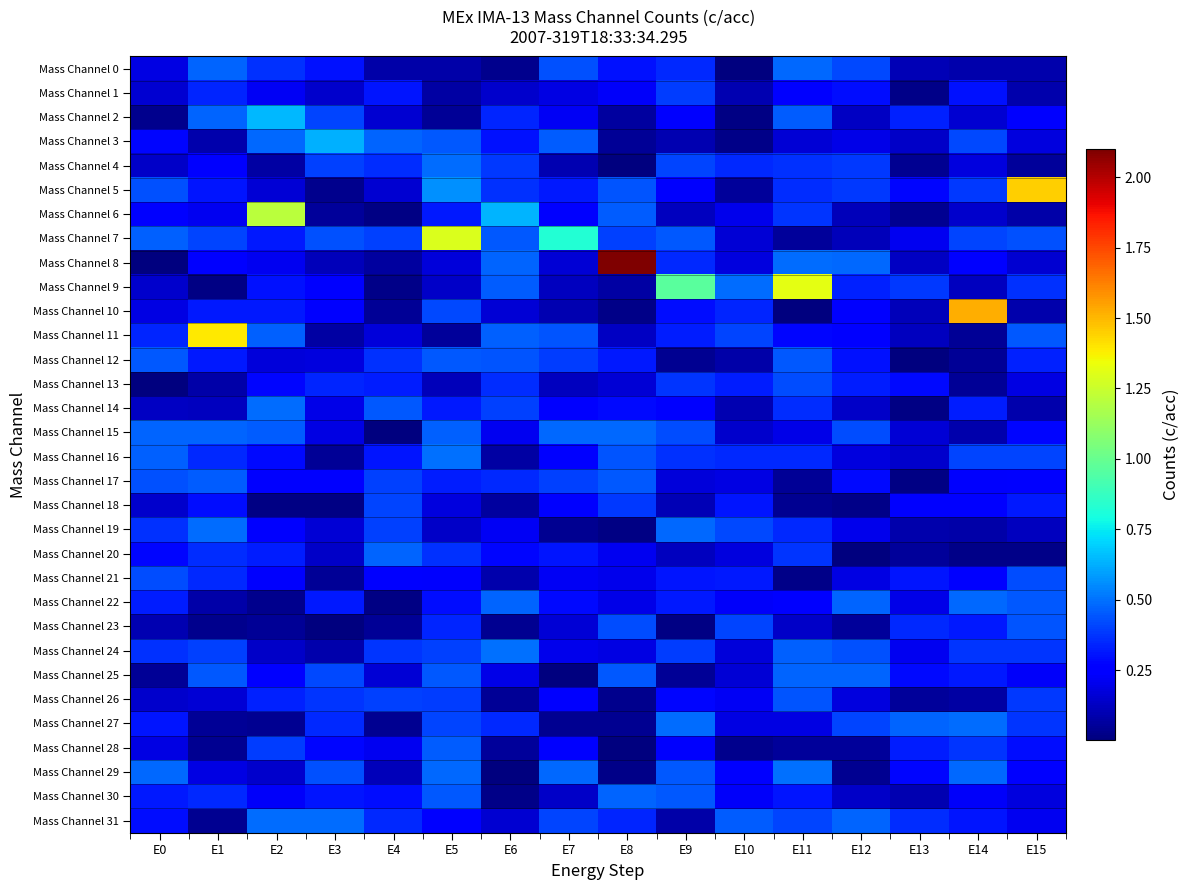

Reading left to right, what are all the values shown in this chart?

Mass Channel 0: E0=0.2	E1=0.5	E2=0.4	E3=0.3	E4=0.1	E5=0.1	E6=0.0	E7=0.4	E8=0.3	E9=0.4	E10=0.0	E11=0.5	E12=0.4	E13=0.1	E14=0.1	E15=0.1
Mass Channel 1: E0=0.2	E1=0.3	E2=0.2	E3=0.1	E4=0.3	E5=0.1	E6=0.1	E7=0.2	E8=0.2	E9=0.4	E10=0.1	E11=0.3	E12=0.3	E13=0.0	E14=0.3	E15=0.1
Mass Channel 2: E0=0.0	E1=0.5	E2=0.6	E3=0.4	E4=0.2	E5=0.0	E6=0.3	E7=0.2	E8=0.1	E9=0.2	E10=0.0	E11=0.5	E12=0.1	E13=0.3	E14=0.2	E15=0.3
Mass Channel 3: E0=0.3	E1=0.1	E2=0.5	E3=0.6	E4=0.5	E5=0.4	E6=0.3	E7=0.5	E8=0.0	E9=0.1	E10=0.0	E11=0.2	E12=0.2	E13=0.1	E14=0.4	E15=0.2
Mass Channel 4: E0=0.1	E1=0.3	E2=0.1	E3=0.4	E4=0.4	E5=0.5	E6=0.4	E7=0.1	E8=0.0	E9=0.4	E10=0.4	E11=0.4	E12=0.4	E13=0.0	E14=0.2	E15=0.1
Mass Channel 5: E0=0.4	E1=0.3	E2=0.2	E3=0.0	E4=0.2	E5=0.6	E6=0.4	E7=0.3	E8=0.4	E9=0.2	E10=0.1	E11=0.4	E12=0.4	E13=0.3	E14=0.4	E15=1.4
Mass Channel 6: E0=0.3	E1=0.2	E2=1.2	E3=0.1	E4=0.0	E5=0.3	E6=0.6	E7=0.3	E8=0.5	E9=0.1	E10=0.2	E11=0.4	E12=0.1	E13=0.0	E14=0.1	E15=0.1
Mass Channel 7: E0=0.5	E1=0.4	E2=0.3	E3=0.4	E4=0.4	E5=1.3	E6=0.4	E7=0.8	E8=0.4	E9=0.4	E10=0.2	E11=0.1	E12=0.1	E13=0.2	E14=0.4	E15=0.4
Mass Channel 8: E0=0.0	E1=0.3	E2=0.2	E3=0.1	E4=0.1	E5=0.2	E6=0.5	E7=0.2	E8=2.1	E9=0.4	E10=0.2	E11=0.5	E12=0.5	E13=0.1	E14=0.2	E15=0.2
Mass Channel 9: E0=0.1	E1=0.0	E2=0.3	E3=0.3	E4=0.0	E5=0.1	E6=0.5	E7=0.1	E8=0.1	E9=1.0	E10=0.5	E11=1.3	E12=0.3	E13=0.4	E14=0.1	E15=0.4
Mass Channel 10: E0=0.2	E1=0.3	E2=0.3	E3=0.3	E4=0.0	E5=0.4	E6=0.2	E7=0.1	E8=0.0	E9=0.3	E10=0.3	E11=0.0	E12=0.3	E13=0.1	E14=1.5	E15=0.1
Mass Channel 11: E0=0.3	E1=1.4	E2=0.5	E3=0.1	E4=0.2	E5=0.1	E6=0.5	E7=0.4	E8=0.1	E9=0.3	E10=0.4	E11=0.3	E12=0.3	E13=0.1	E14=0.0	E15=0.4
Mass Channel 12: E0=0.5	E1=0.3	E2=0.2	E3=0.2	E4=0.4	E5=0.4	E6=0.4	E7=0.4	E8=0.3	E9=0.0	E10=0.1	E11=0.4	E12=0.3	E13=0.0	E14=0.1	E15=0.3
Mass Channel 13: E0=0.0	E1=0.1	E2=0.3	E3=0.3	E4=0.3	E5=0.1	E6=0.4	E7=0.1	E8=0.2	E9=0.4	E10=0.3	E11=0.4	E12=0.3	E13=0.3	E14=0.0	E15=0.2
Mass Channel 14: E0=0.1	E1=0.1	E2=0.5	E3=0.2	E4=0.4	E5=0.3	E6=0.4	E7=0.3	E8=0.3	E9=0.2	E10=0.1	E11=0.4	E12=0.1	E13=0.0	E14=0.3	E15=0.1
Mass Channel 15: E0=0.5	E1=0.5	E2=0.5	E3=0.2	E4=0.0	E5=0.5	E6=0.2	E7=0.5	E8=0.5	E9=0.4	E10=0.1	E11=0.2	E12=0.4	E13=0.2	E14=0.1	E15=0.3
Mass Channel 16: E0=0.5	E1=0.3	E2=0.3	E3=0.0	E4=0.3	E5=0.5	E6=0.1	E7=0.3	E8=0.4	E9=0.4	E10=0.3	E11=0.4	E12=0.2	E13=0.1	E14=0.4	E15=0.4
Mass Channel 17: E0=0.4	E1=0.5	E2=0.3	E3=0.3	E4=0.4	E5=0.3	E6=0.4	E7=0.4	E8=0.4	E9=0.2	E10=0.2	E11=0.0	E12=0.3	E13=0.0	E14=0.2	E15=0.3
Mass Channel 18: E0=0.1	E1=0.3	E2=0.0	E3=0.0	E4=0.4	E5=0.2	E6=0.1	E7=0.3	E8=0.4	E9=0.1	E10=0.3	E11=0.0	E12=0.0	E13=0.3	E14=0.3	E15=0.3
Mass Channel 19: E0=0.4	E1=0.5	E2=0.3	E3=0.2	E4=0.4	E5=0.1	E6=0.2	E7=0.0	E8=0.0	E9=0.5	E10=0.4	E11=0.3	E12=0.2	E13=0.1	E14=0.1	E15=0.1
Mass Channel 20: E0=0.3	E1=0.4	E2=0.3	E3=0.1	E4=0.5	E5=0.4	E6=0.3	E7=0.3	E8=0.2	E9=0.1	E10=0.2	E11=0.4	E12=0.0	E13=0.1	E14=0.0	E15=0.0
Mass Channel 21: E0=0.4	E1=0.4	E2=0.2	E3=0.0	E4=0.2	E5=0.2	E6=0.1	E7=0.2	E8=0.2	E9=0.3	E10=0.3	E11=0.0	E12=0.2	E13=0.3	E14=0.3	E15=0.4
Mass Channel 22: E0=0.3	E1=0.1	E2=0.0	E3=0.3	E4=0.0	E5=0.3	E6=0.5	E7=0.3	E8=0.2	E9=0.3	E10=0.2	E11=0.3	E12=0.5	E13=0.2	E14=0.5	E15=0.5
Mass Channel 23: E0=0.1	E1=0.0	E2=0.1	E3=0.0	E4=0.0	E5=0.3	E6=0.0	E7=0.2	E8=0.4	E9=0.0	E10=0.4	E11=0.1	E12=0.1	E13=0.3	E14=0.3	E15=0.4
Mass Channel 24: E0=0.4	E1=0.4	E2=0.1	E3=0.1	E4=0.4	E5=0.4	E6=0.5	E7=0.2	E8=0.2	E9=0.4	E10=0.2	E11=0.5	E12=0.4	E13=0.2	E14=0.4	E15=0.4
Mass Channel 25: E0=0.1	E1=0.5	E2=0.3	E3=0.4	E4=0.2	E5=0.4	E6=0.2	E7=0.0	E8=0.5	E9=0.0	E10=0.2	E11=0.5	E12=0.5	E13=0.3	E14=0.3	E15=0.2
Mass Channel 26: E0=0.1	E1=0.2	E2=0.3	E3=0.4	E4=0.4	E5=0.4	E6=0.0	E7=0.2	E8=0.0	E9=0.3	E10=0.2	E11=0.4	E12=0.2	E13=0.1	E14=0.1	E15=0.4
Mass Channel 27: E0=0.3	E1=0.1	E2=0.0	E3=0.4	E4=0.0	E5=0.4	E6=0.4	E7=0.0	E8=0.0	E9=0.5	E10=0.2	E11=0.2	E12=0.4	E13=0.5	E14=0.5	E15=0.4
Mass Channel 28: E0=0.2	E1=0.0	E2=0.4	E3=0.3	E4=0.2	E5=0.5	E6=0.1	E7=0.2	E8=0.0	E9=0.2	E10=0.0	E11=0.1	E12=0.1	E13=0.3	E14=0.4	E15=0.3
Mass Channel 29: E0=0.5	E1=0.2	E2=0.1	E3=0.4	E4=0.1	E5=0.5	E6=0.0	E7=0.5	E8=0.0	E9=0.4	E10=0.3	E11=0.5	E12=0.0	E13=0.3	E14=0.5	E15=0.3
Mass Channel 30: E0=0.3	E1=0.3	E2=0.2	E3=0.3	E4=0.3	E5=0.5	E6=0.0	E7=0.1	E8=0.5	E9=0.4	E10=0.2	E11=0.3	E12=0.1	E13=0.1	E14=0.2	E15=0.2
Mass Channel 31: E0=0.3	E1=0.0	E2=0.5	E3=0.5	E4=0.3	E5=0.3	E6=0.2	E7=0.4	E8=0.3	E9=0.1	E10=0.5	E11=0.4	E12=0.5	E13=0.4	E14=0.3	E15=0.2